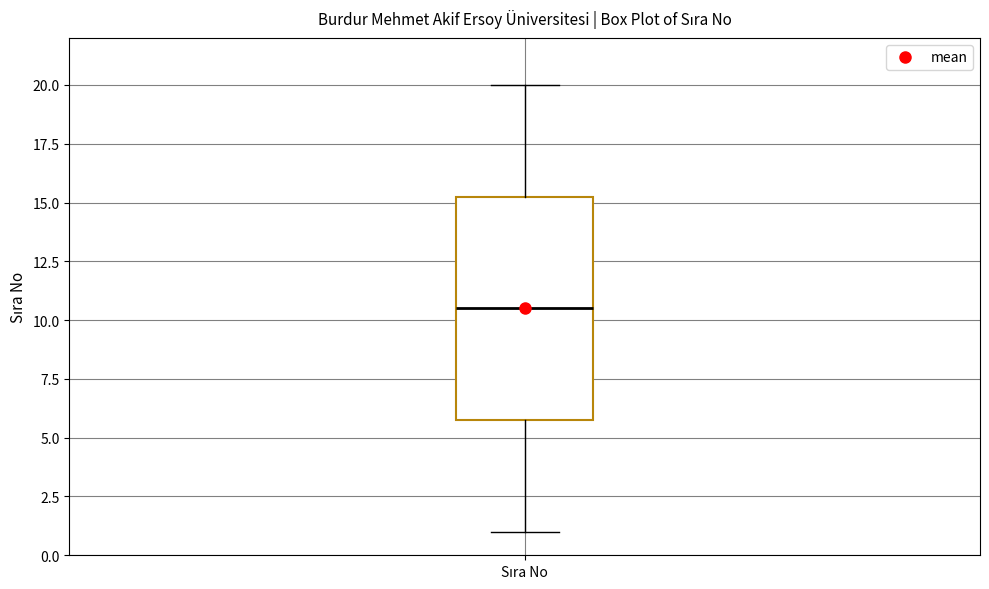

Read this box plot against the y-axis: the position of the median line, the range covered by the box, and the ends of both whiskers. The values are not printed on the chart, so give them approximately, as read against the axis.

median 10.5, box 6.0 to 15.5, whiskers 1.0 to 20.0